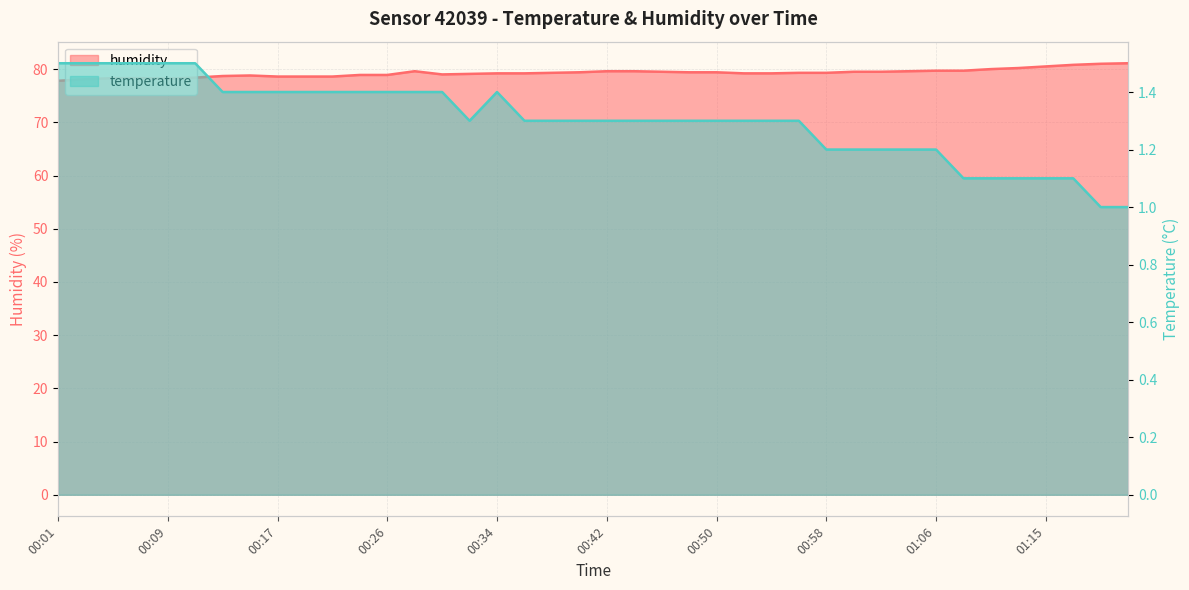

True or false: temperature and humidity intersect in this chart.

False